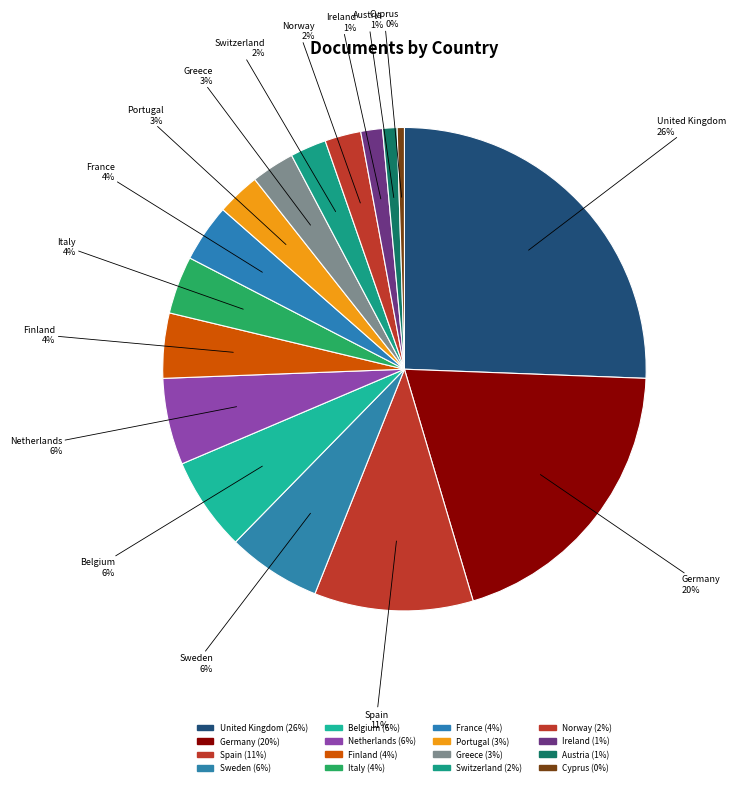

How many segments does this pie chart have?

16